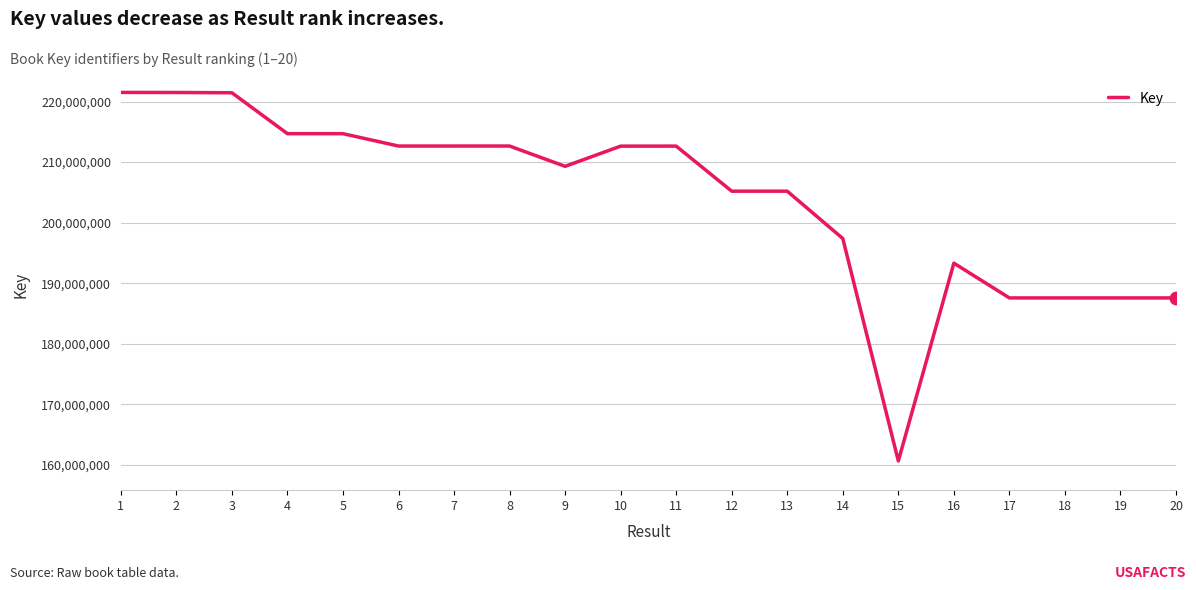

What is the greatest value displayed?

221500776